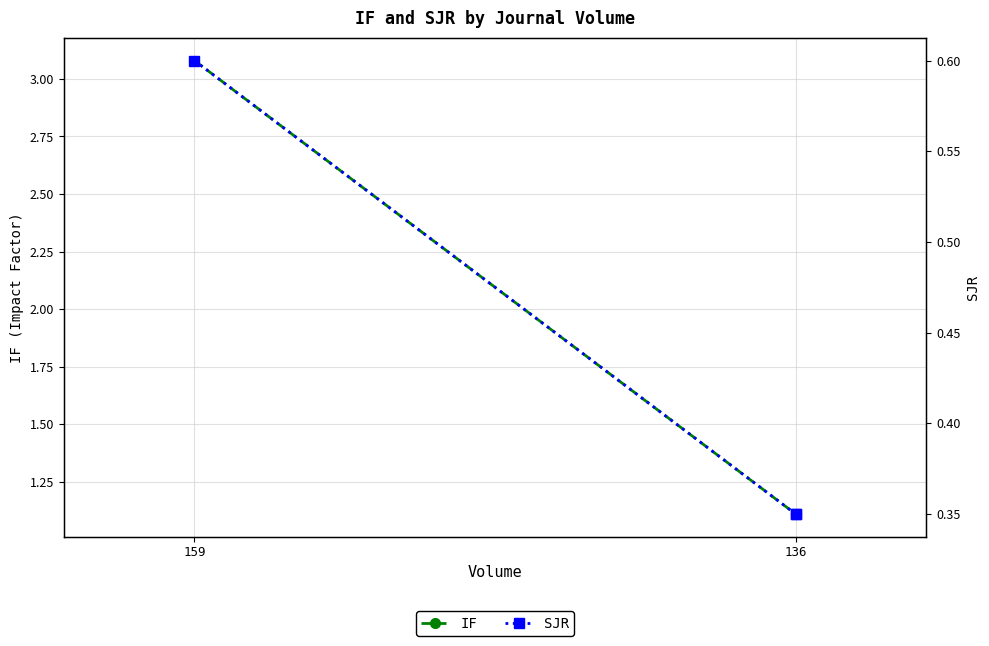

Rank the series by their maximum value, from highest to lowest.

IF, SJR